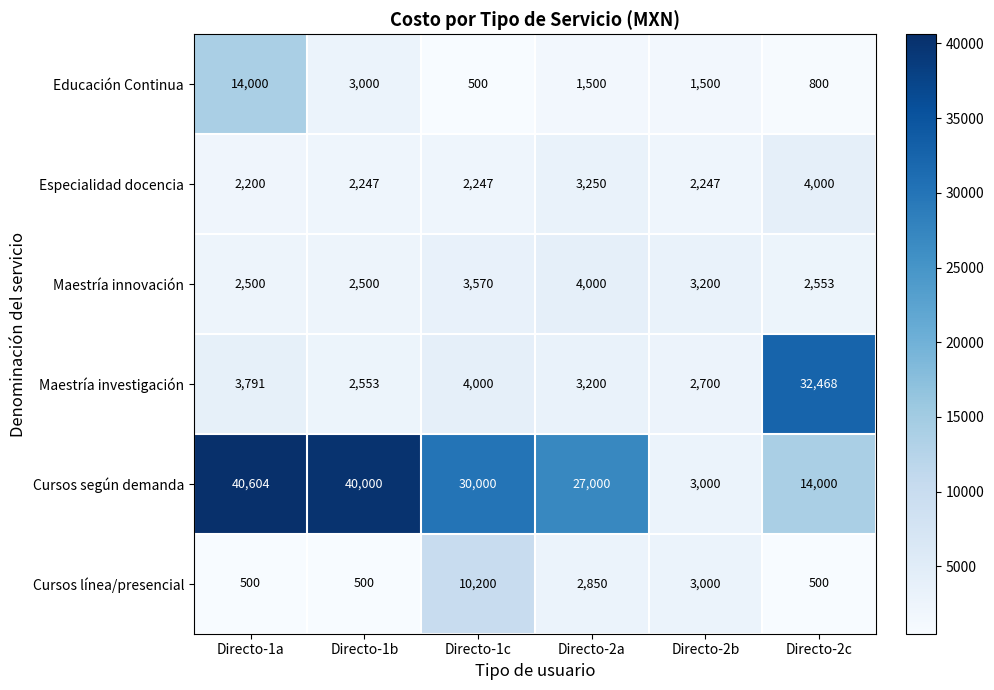

What is the approximate value of Maestría investigación at Directo-2a?

3200